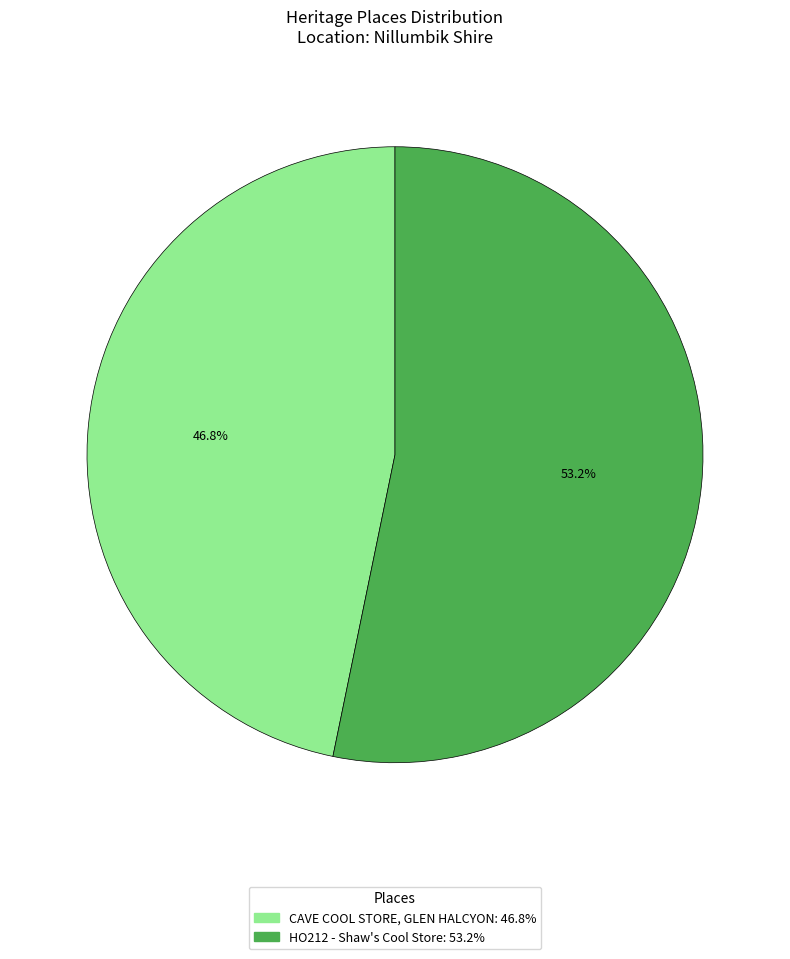

The CAVE COOL STORE, GLEN HALCYON slice represents 47% of the pie. True or false?

True